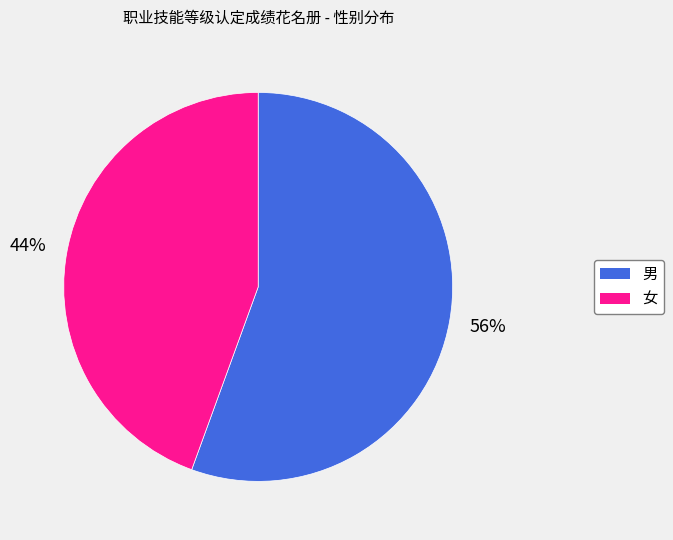

To the nearest percent, what is the average slice percentage?

50%